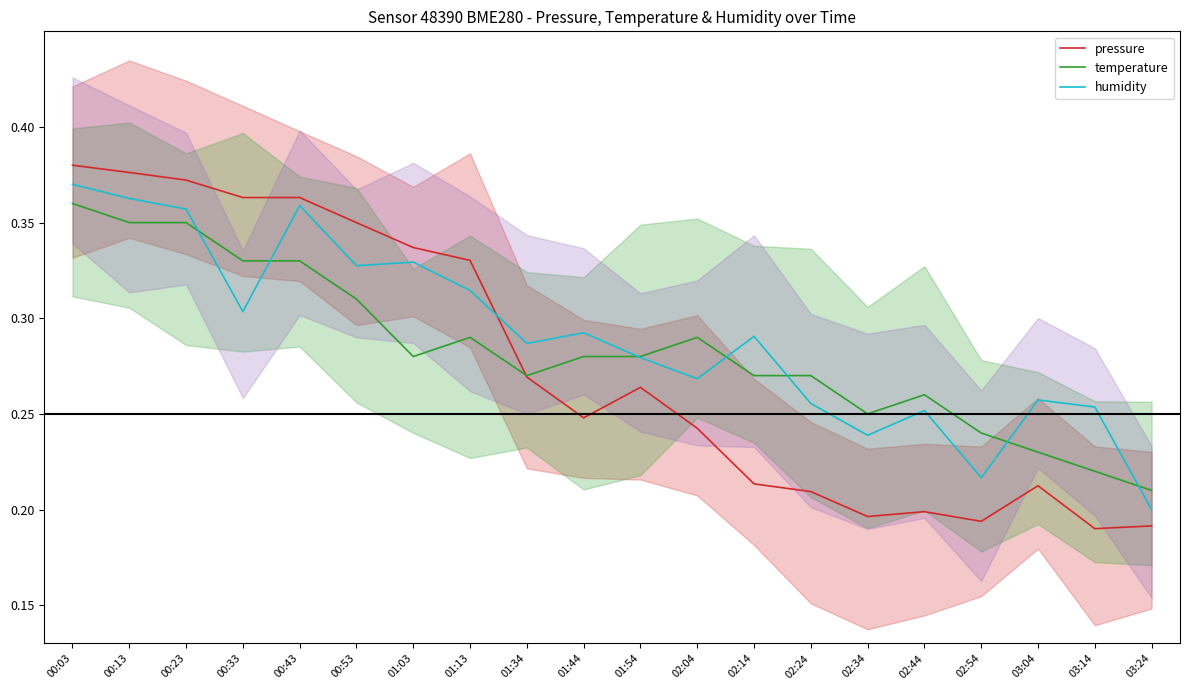

Is it true that humidity equals 0.3 at 01:03?

True